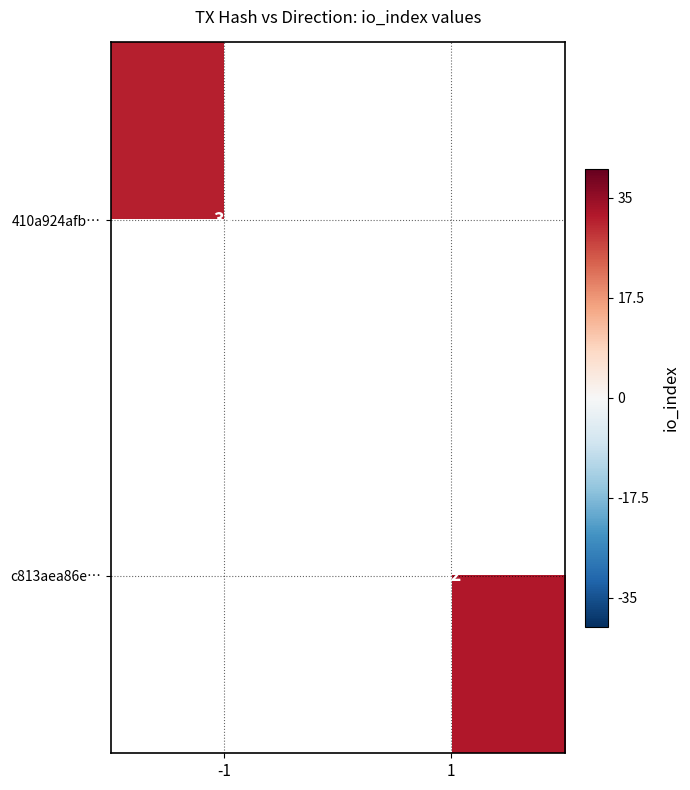

True or false: c813aea86e… has a value of 21 at 1.

False